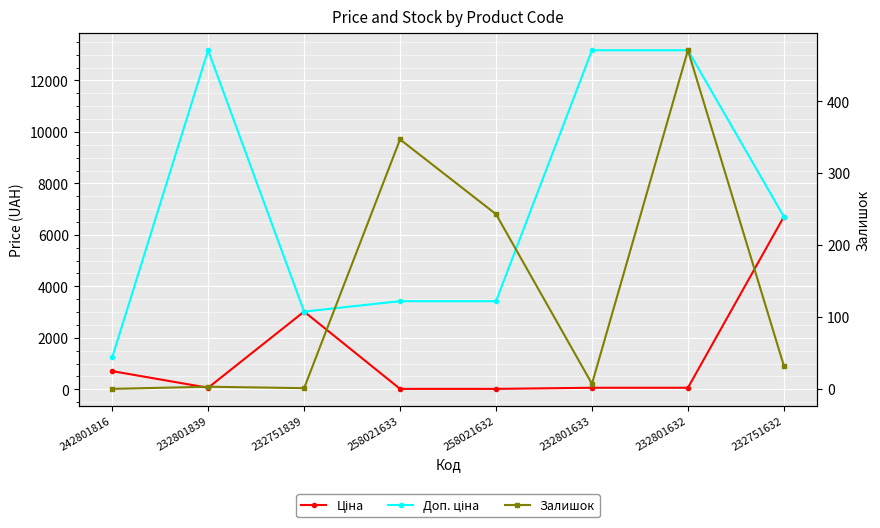

What is the sum of the Залишок values at 258021632 and 258021633?

590.0